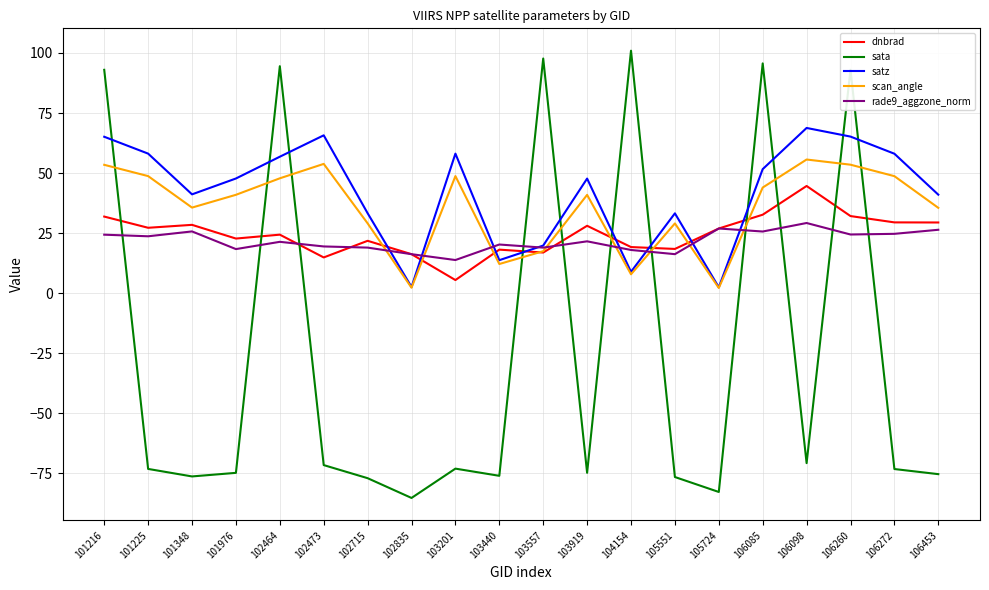

True or false: scan_angle has a value of 9.1 at 101348.

False